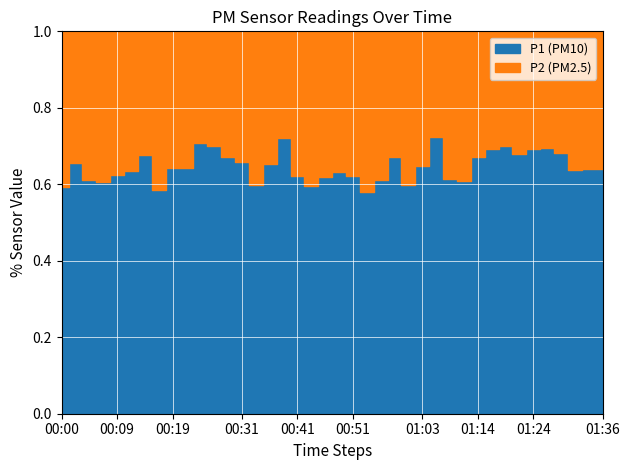

Rank the series by their average value, from lowest to highest.

P2, P1